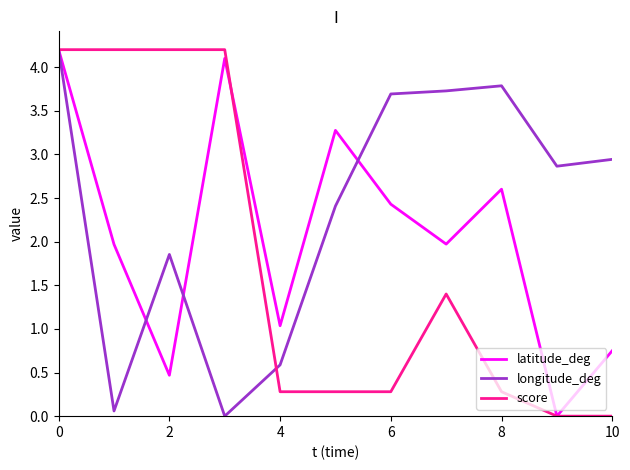

What is the maximum value shown in the chart?

4.2